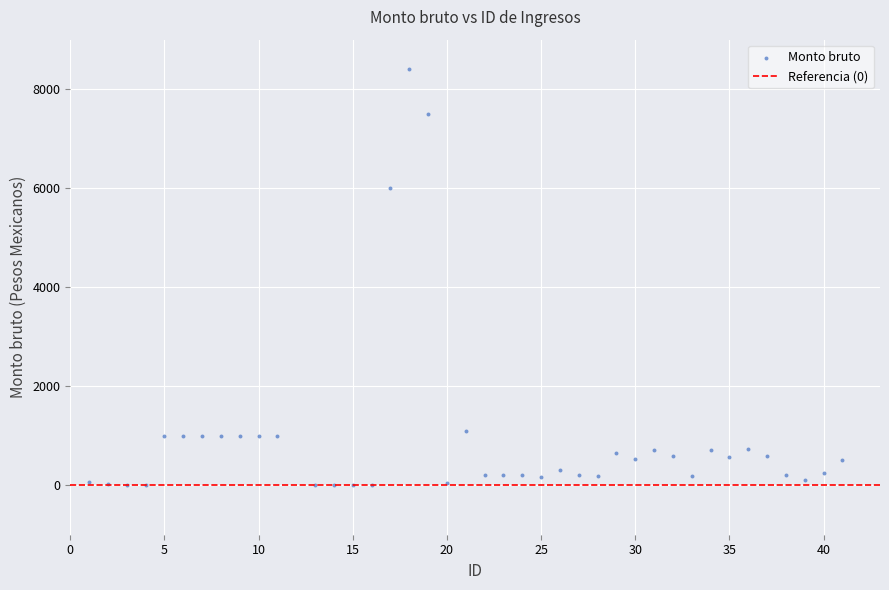

What is the range of Y values (max minus min)?

8395.0